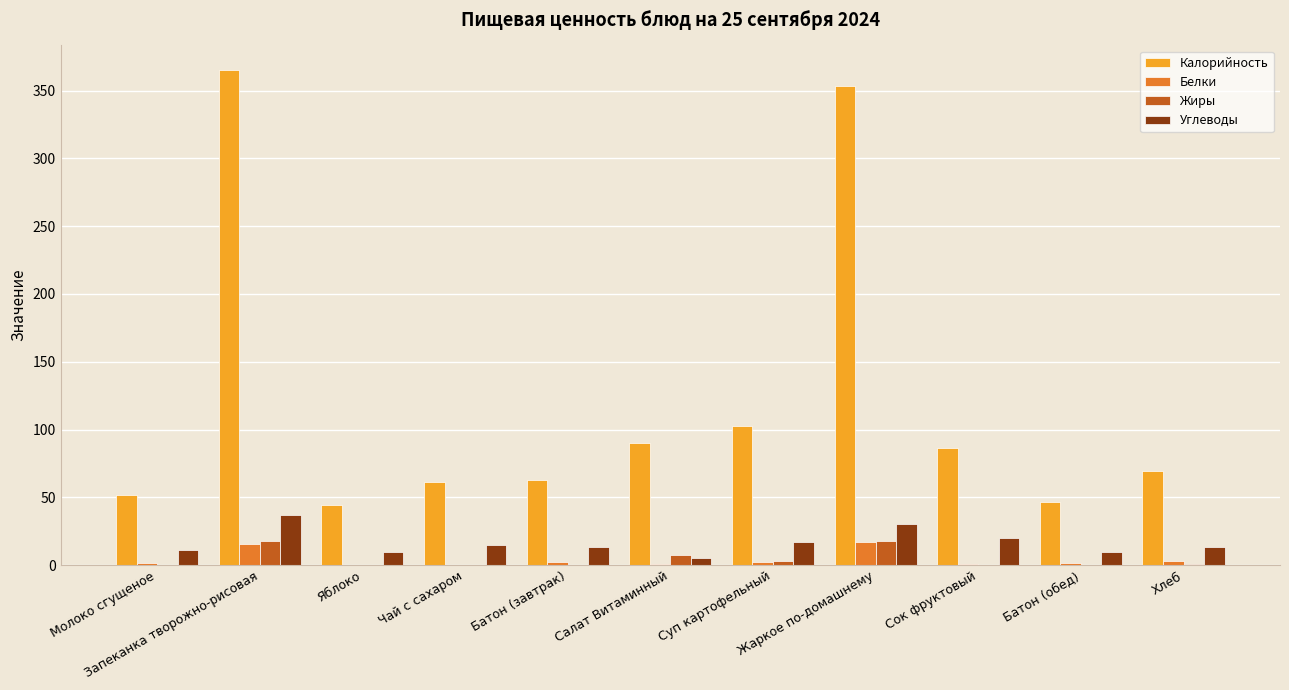

What is the highest value of the Жиры series?

18.0